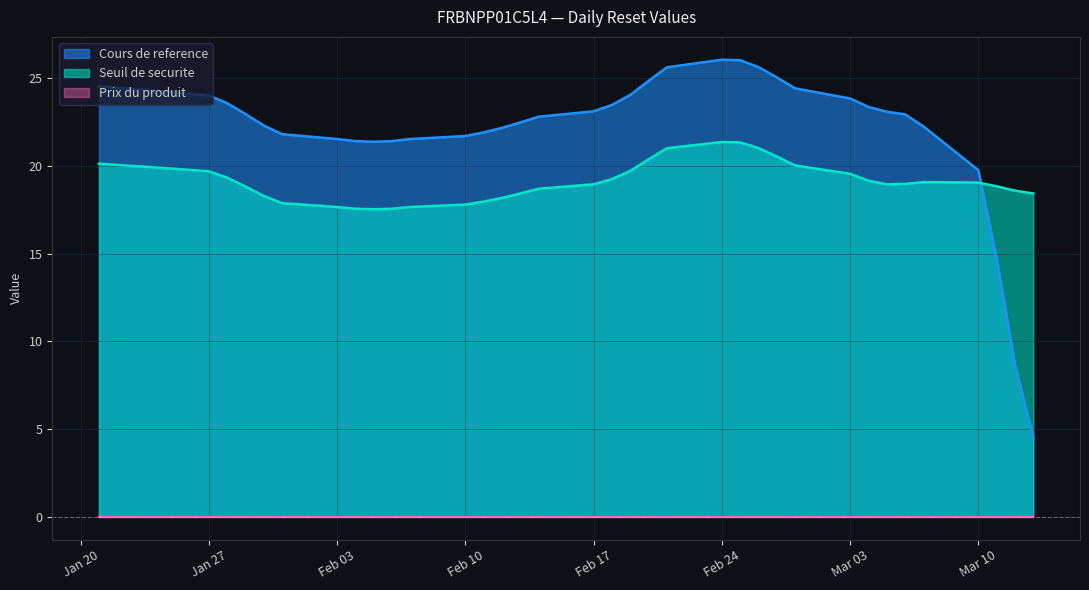

What are all the series names shown in the legend?

Seuil de securite, Cours de reference, Prix du produit